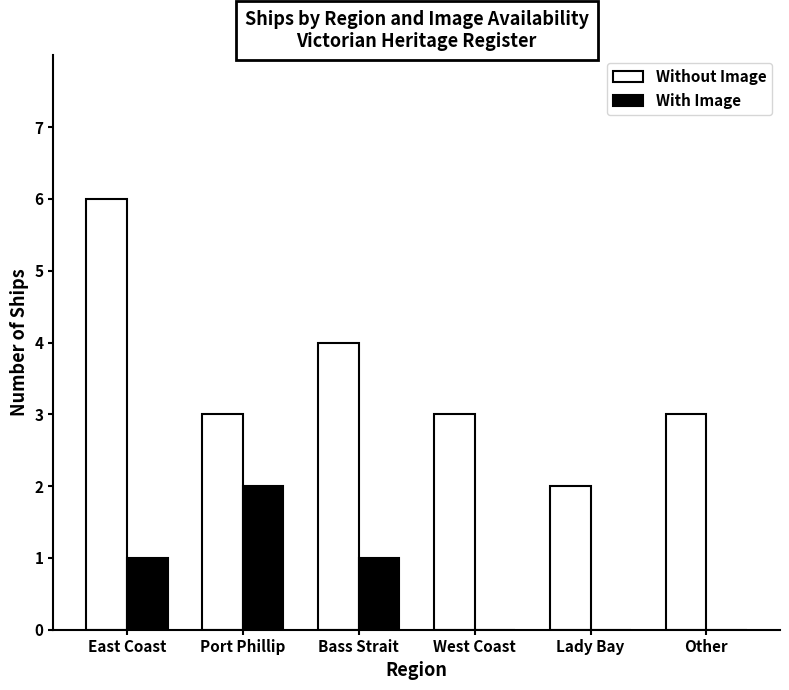

What is the sum of the With Image values at Port Phillip and Bass Strait?

3